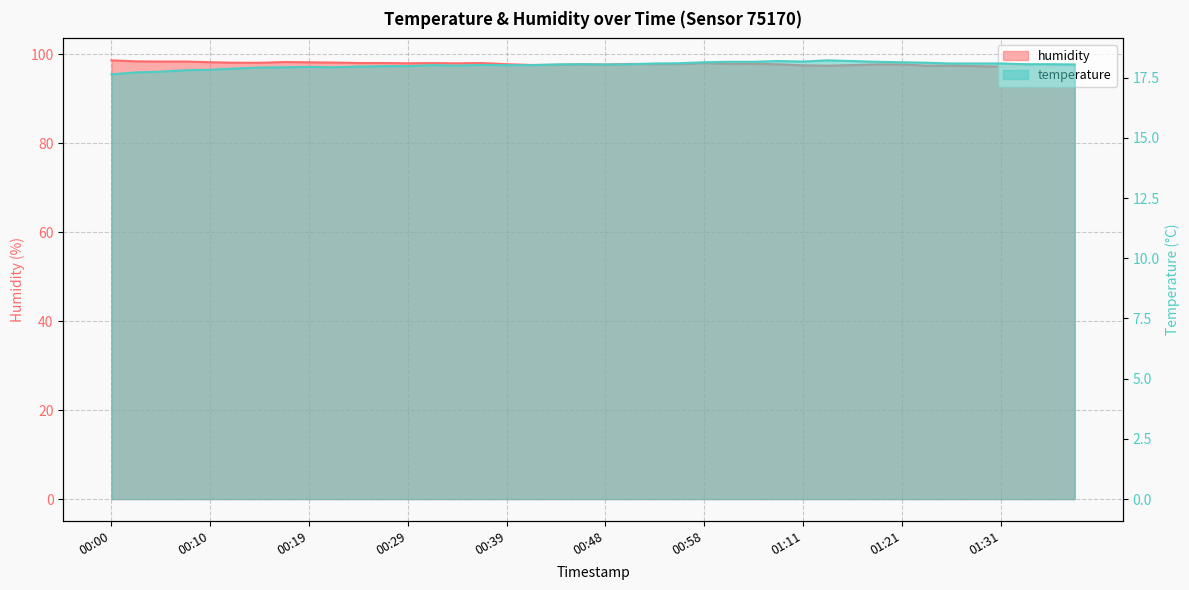

Reading left to right, list all the values displayed in this chart.

temperature: 17.6	17.7	17.8	17.8	17.8	17.9	17.9	17.9	17.9	17.9	18.0	18.0	18.0	18.0	18.0	18.0	18.0	18.0	18.1	18.1	18.1	18.1	18.1	18.1	18.1	18.2	18.2	18.2	18.2	18.2	18.2	18.2	18.1	18.1	18.1	18.1	18.1	18.1	18.1	18.1
humidity: 98.7	98.5	98.4	98.4	98.3	98.1	98.1	98.3	98.2	98.2	98.1	98.1	98.0	98.0	98.0	98.1	97.8	97.6	97.7	97.8	97.7	97.9	97.8	97.8	98.1	97.9	97.9	97.8	97.6	97.5	97.6	97.8	97.8	97.5	97.5	97.4	97.3	97.5	97.5	97.5